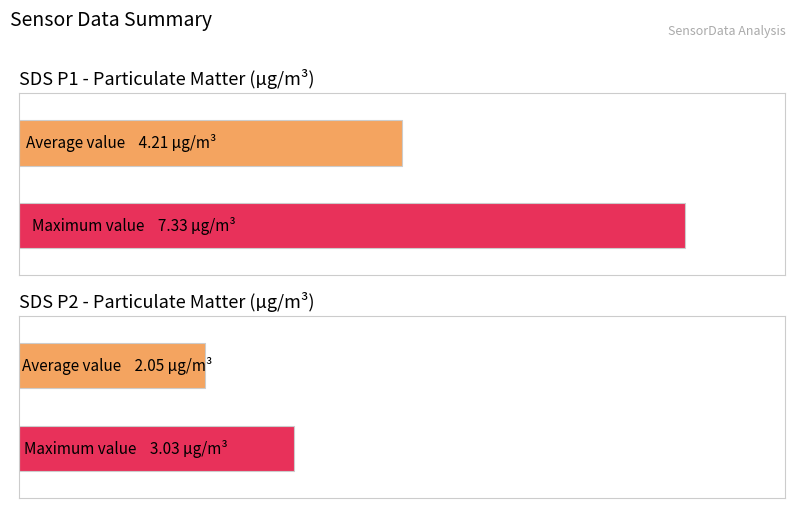

What are all the series names shown in the legend?

SDS_P1, SDS_P2